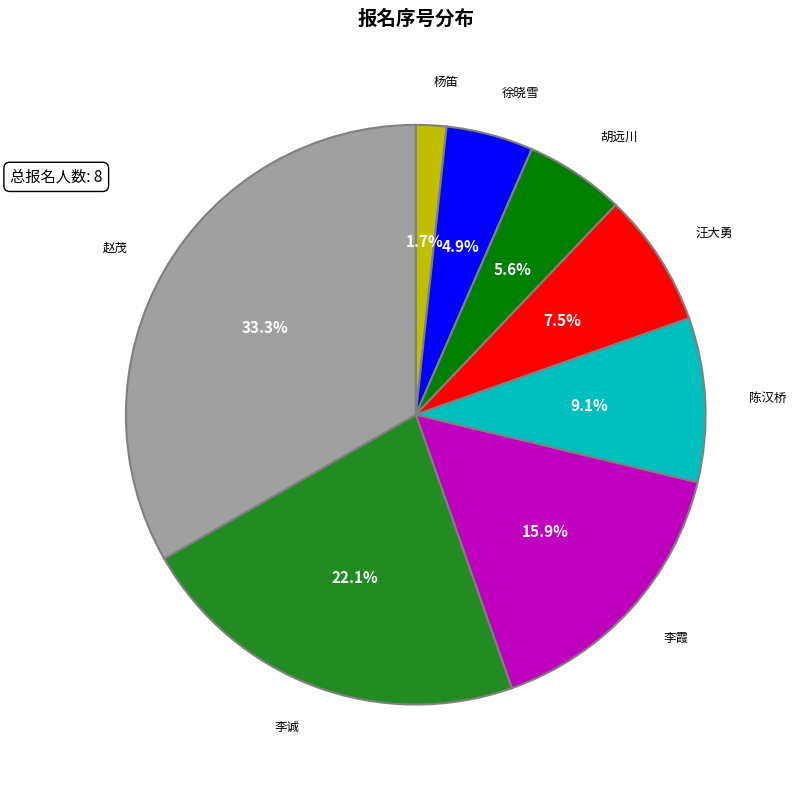

Approximately how many times larger is the value at 李诚 compared to 徐晓雪?

4.5